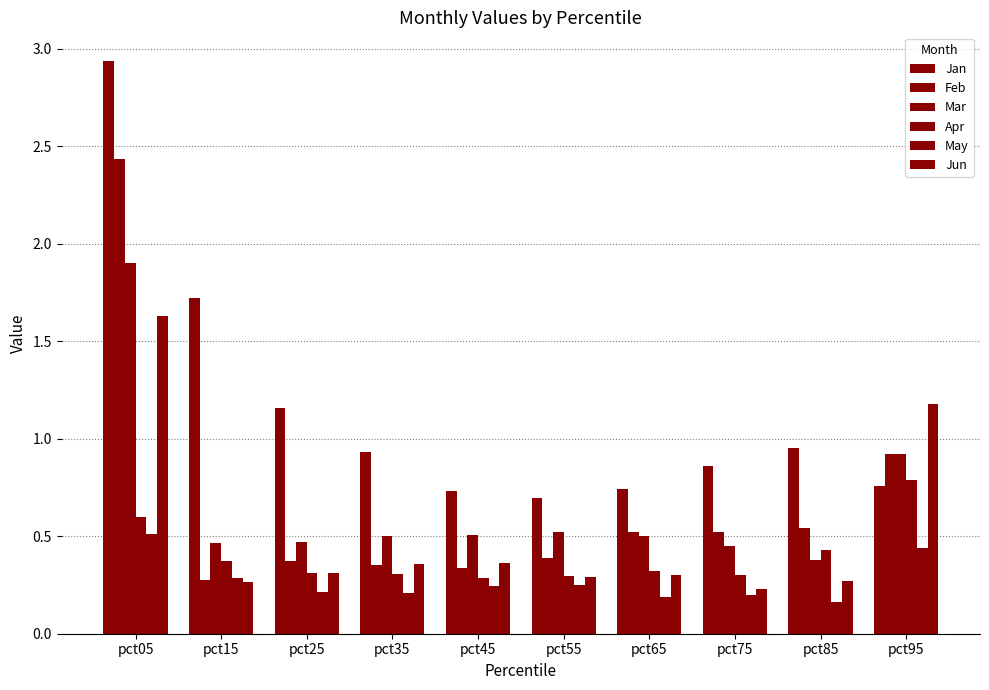

Reading left to right, what are all the values shown in this chart?

Jan: pct05=2.9	pct15=1.7	pct25=1.2	pct35=0.9	pct45=0.7	pct55=0.7	pct65=0.7	pct75=0.9	pct85=1.0	pct95=0.8
Feb: pct05=2.4	pct15=0.3	pct25=0.4	pct35=0.4	pct45=0.3	pct55=0.4	pct65=0.5	pct75=0.5	pct85=0.5	pct95=0.9
Mar: pct05=1.9	pct15=0.5	pct25=0.5	pct35=0.5	pct45=0.5	pct55=0.5	pct65=0.5	pct75=0.5	pct85=0.4	pct95=0.9
Apr: pct05=0.6	pct15=0.4	pct25=0.3	pct35=0.3	pct45=0.3	pct55=0.3	pct65=0.3	pct75=0.3	pct85=0.4	pct95=0.8
May: pct05=0.5	pct15=0.3	pct25=0.2	pct35=0.2	pct45=0.2	pct55=0.3	pct65=0.2	pct75=0.2	pct85=0.2	pct95=0.4
Jun: pct05=1.6	pct15=0.3	pct25=0.3	pct35=0.4	pct45=0.4	pct55=0.3	pct65=0.3	pct75=0.2	pct85=0.3	pct95=1.2